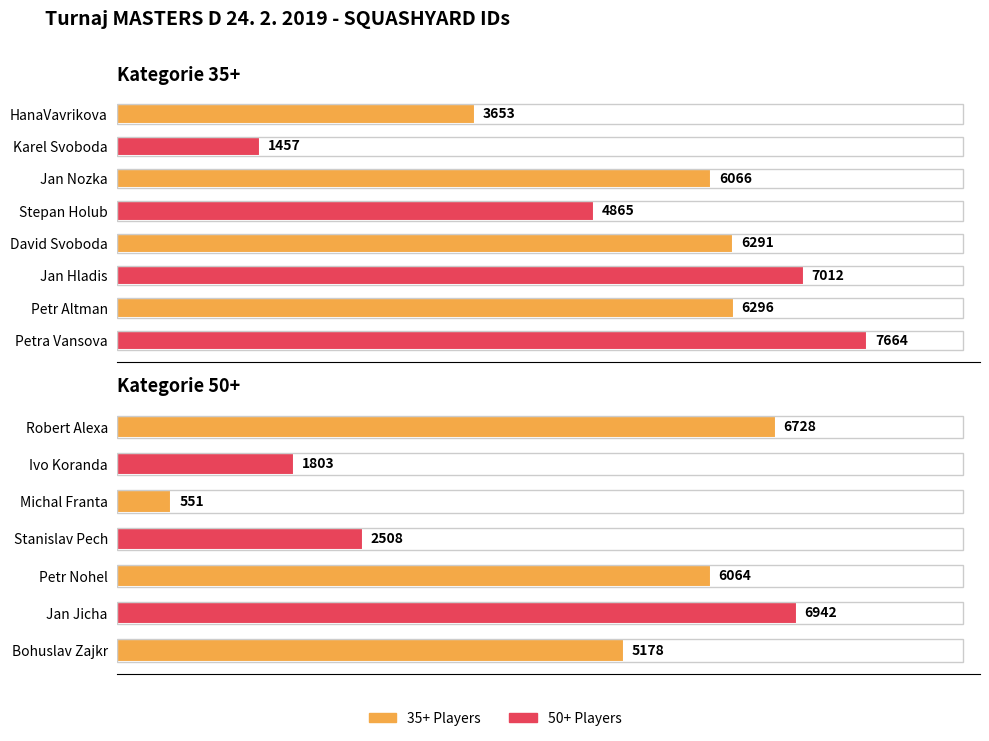

Rank the categories by value from highest to lowest.

Petra Vansova, Jan Hladis, Petr Altman, David Svoboda, Jan Nozka, Stepan Holub, HanaVavrikova, Karel Svoboda